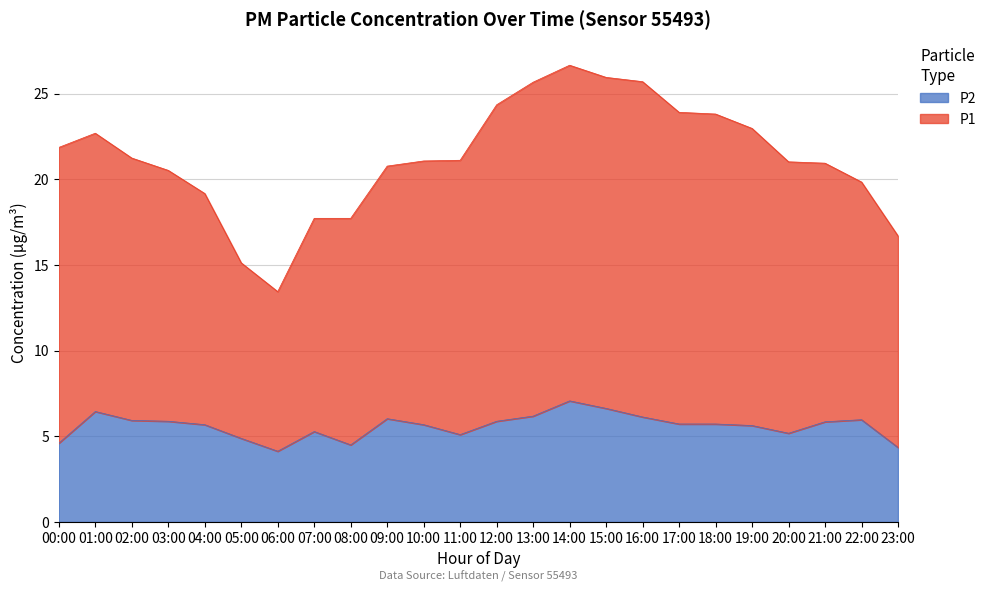

True or false: P2 and P1 intersect in this chart.

False